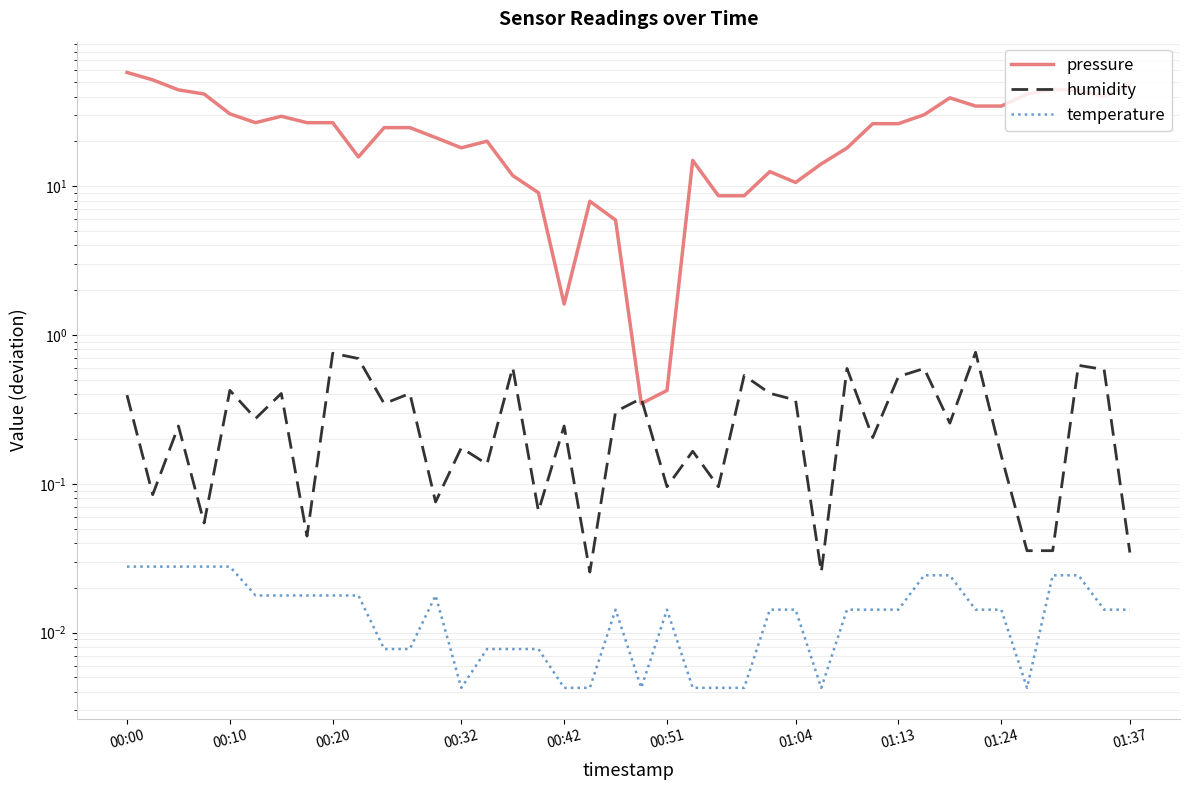

Which series ends up on top after the final intersection of pressure and humidity?

pressure